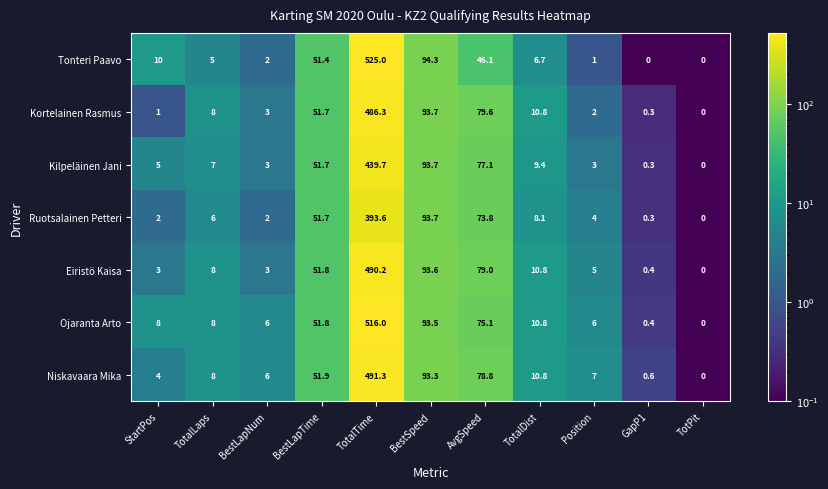

What is the maximum value for Niskavaara Mika?

491.3